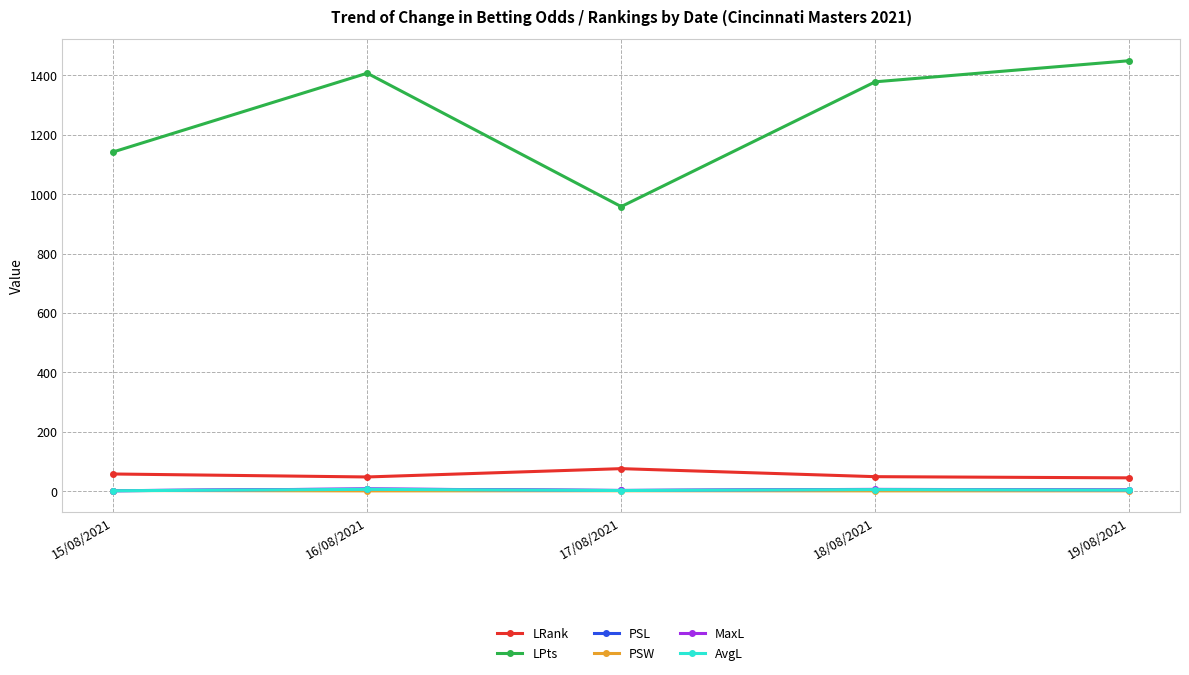

True or false: MaxL and LPts intersect in this chart.

False